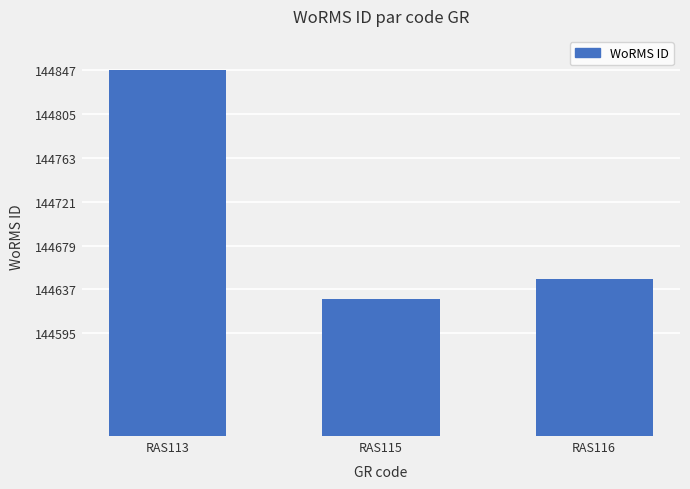

Approximately how many times larger is the value at RAS116 compared to RAS113?

1.0